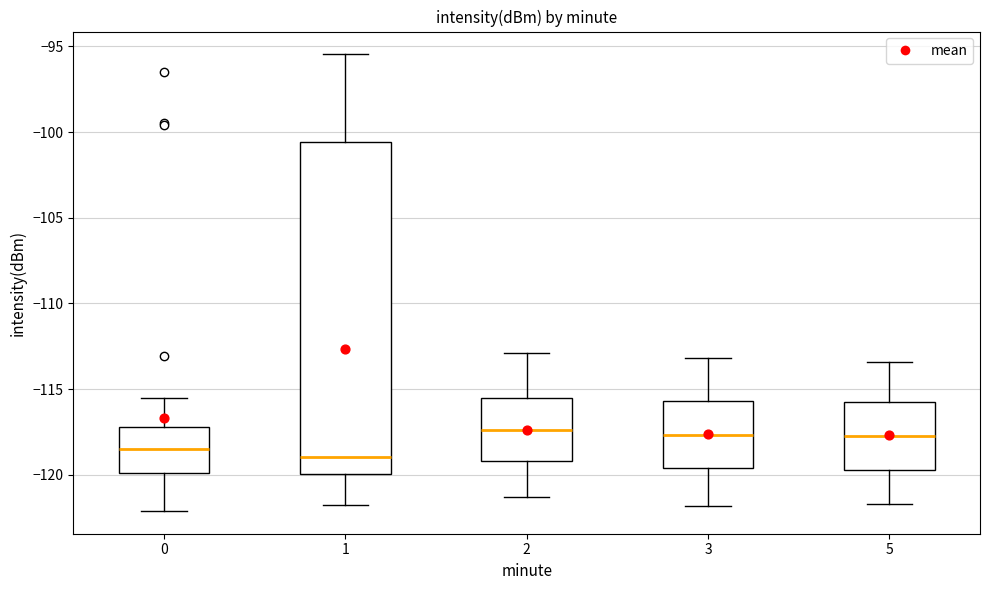

Where is the lower edge of the box at x = 1 on the y-axis? The values are not printed on the chart, so give them approximately, as read against the axis.

-120.0